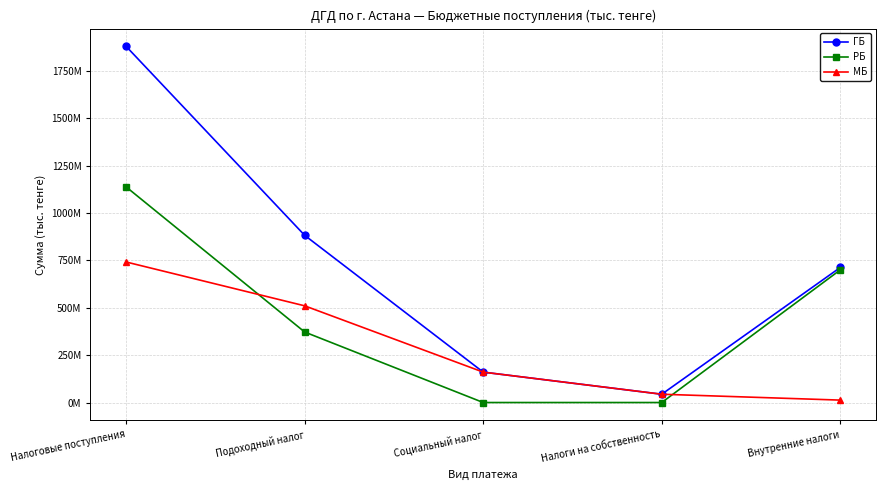

Is it true that МБ equals 741518580 at Налоговые поступления?

True